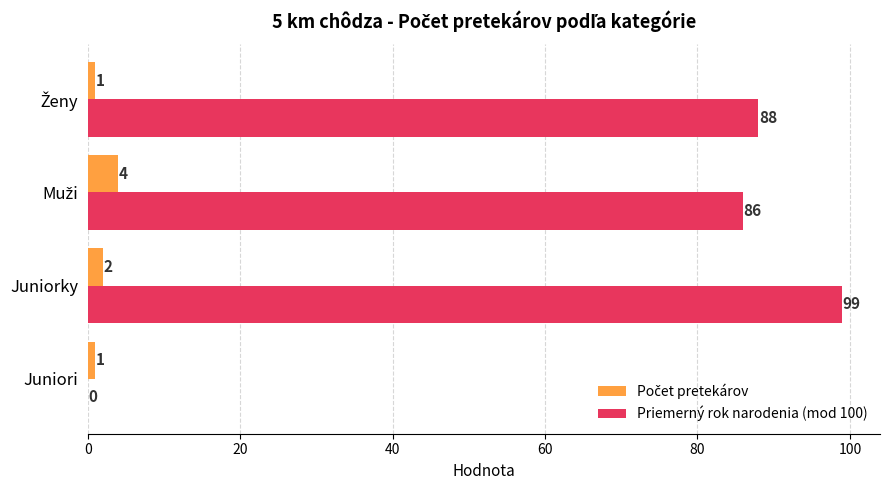

At which category does the chart reach its peak across all series?

Juniorky